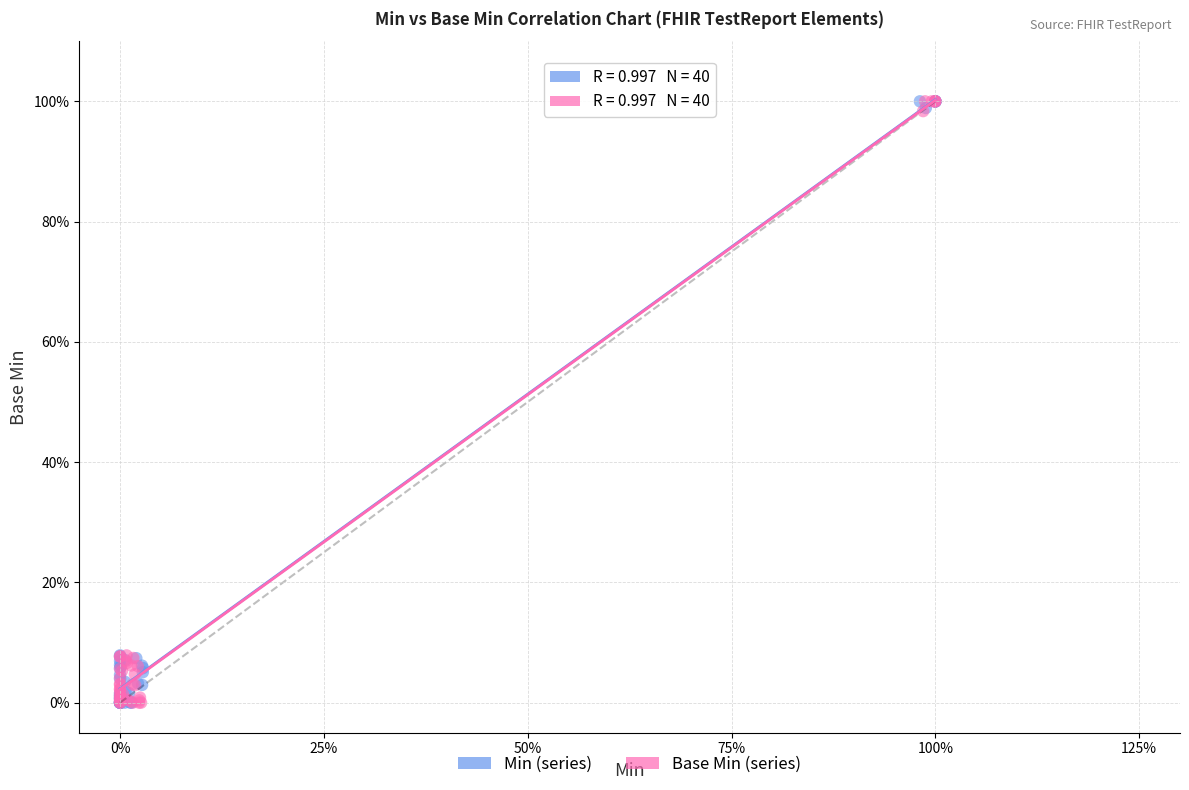

What are all the series names shown in the legend?

Min (series), Base Min (series)